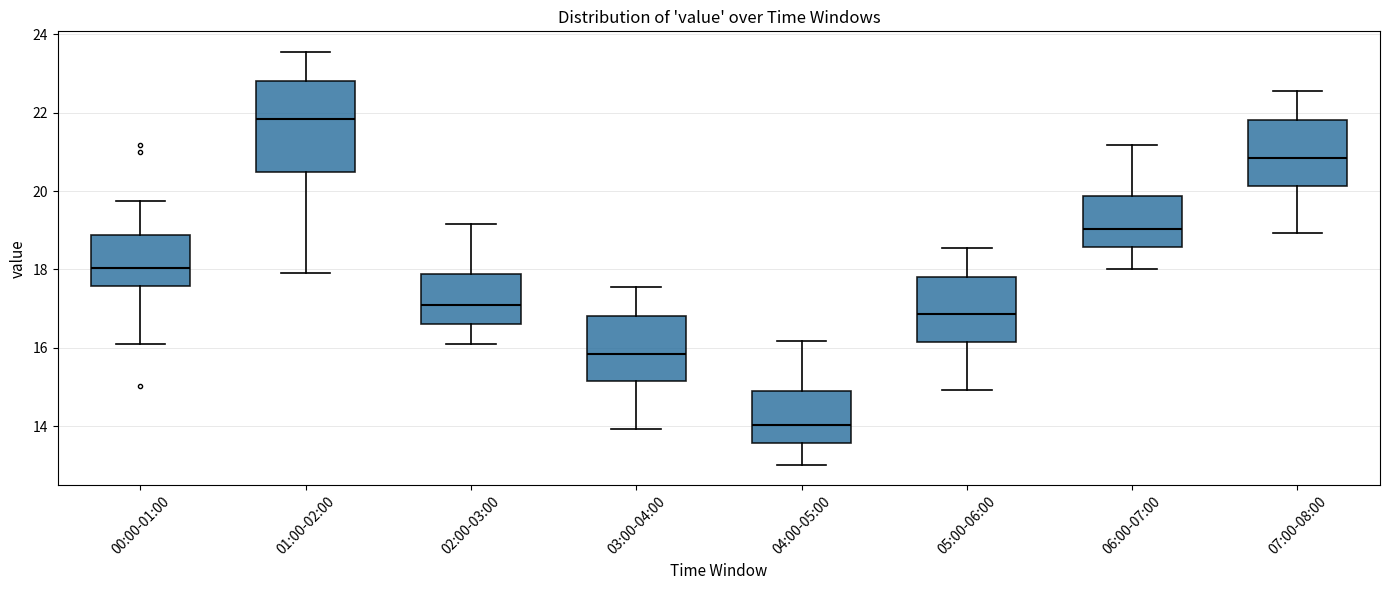

Reading left to right, transcribe this box plot: for each box, give where its median line is, the range the box spans, and where its two whiskers end, as read against the y-axis. The values are not printed on the chart, so give them approximately, as read against the axis.

00:00-01:00: median 18.0, box 17.6 to 18.8, whiskers 16.2 to 19.8
01:00-02:00: median 21.8, box 20.4 to 22.8, whiskers 18.0 to 23.6
02:00-03:00: median 17.0, box 16.6 to 17.8, whiskers 16.2 to 19.2
03:00-04:00: median 15.8, box 15.2 to 16.8, whiskers 14.0 to 17.6
04:00-05:00: median 14.0, box 13.6 to 14.8, whiskers 13.0 to 16.2
05:00-06:00: median 16.8, box 16.2 to 17.8, whiskers 15.0 to 18.6
06:00-07:00: median 19.0, box 18.6 to 19.8, whiskers 18.0 to 21.2
07:00-08:00: median 20.8, box 20.2 to 21.8, whiskers 19.0 to 22.6